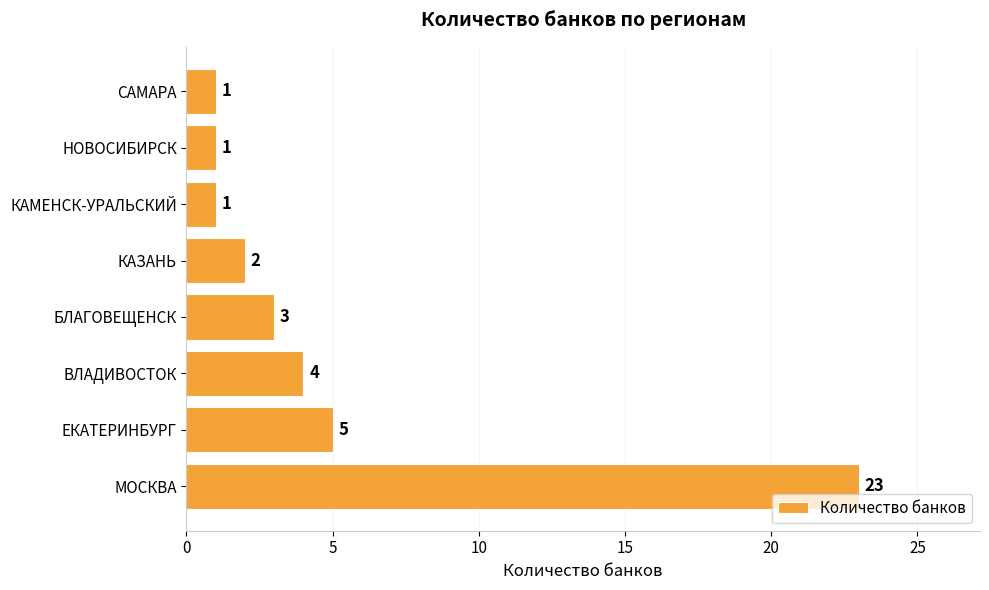

Are the bars horizontal?

Yes